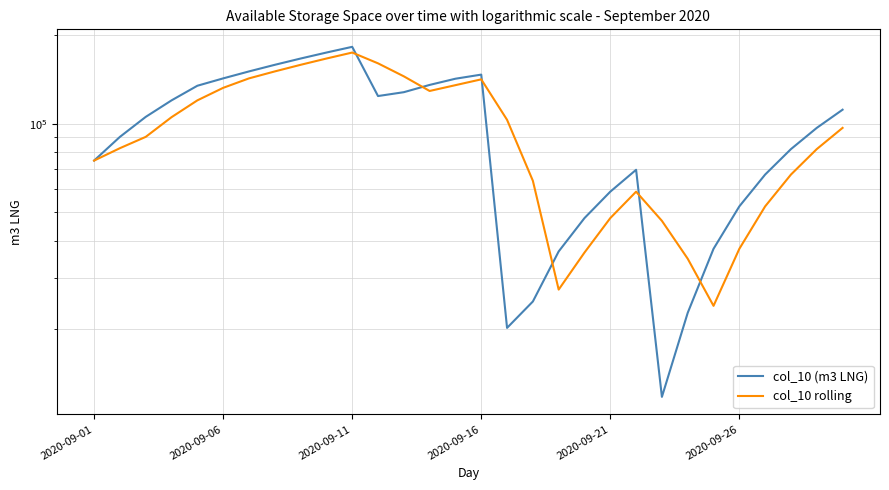

True or false: col_10 rolling has a value of 44043.1 at 28.

False